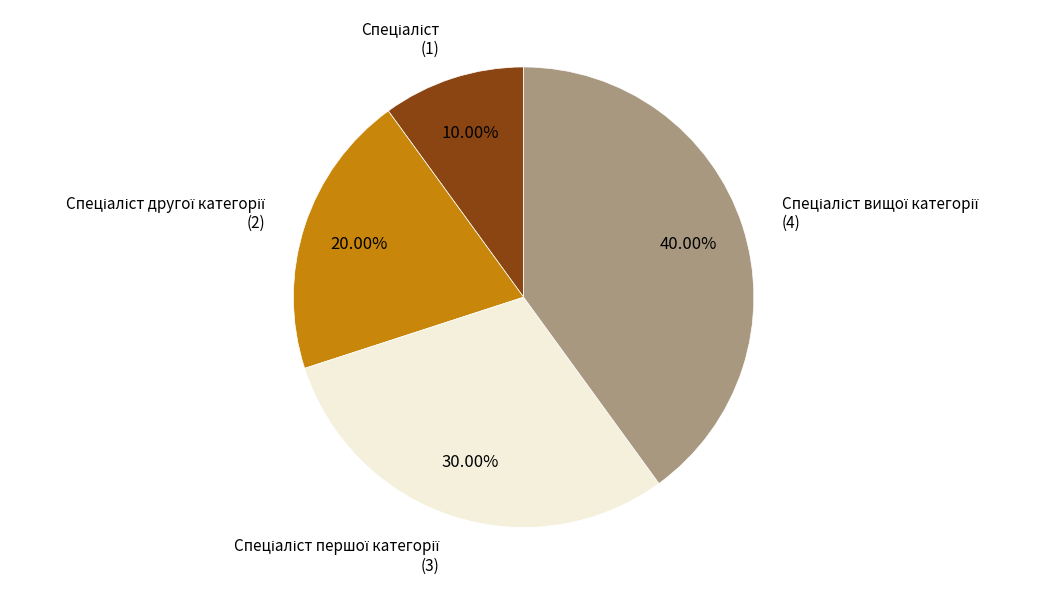

Is there any slice that represents more than half of the pie?

No